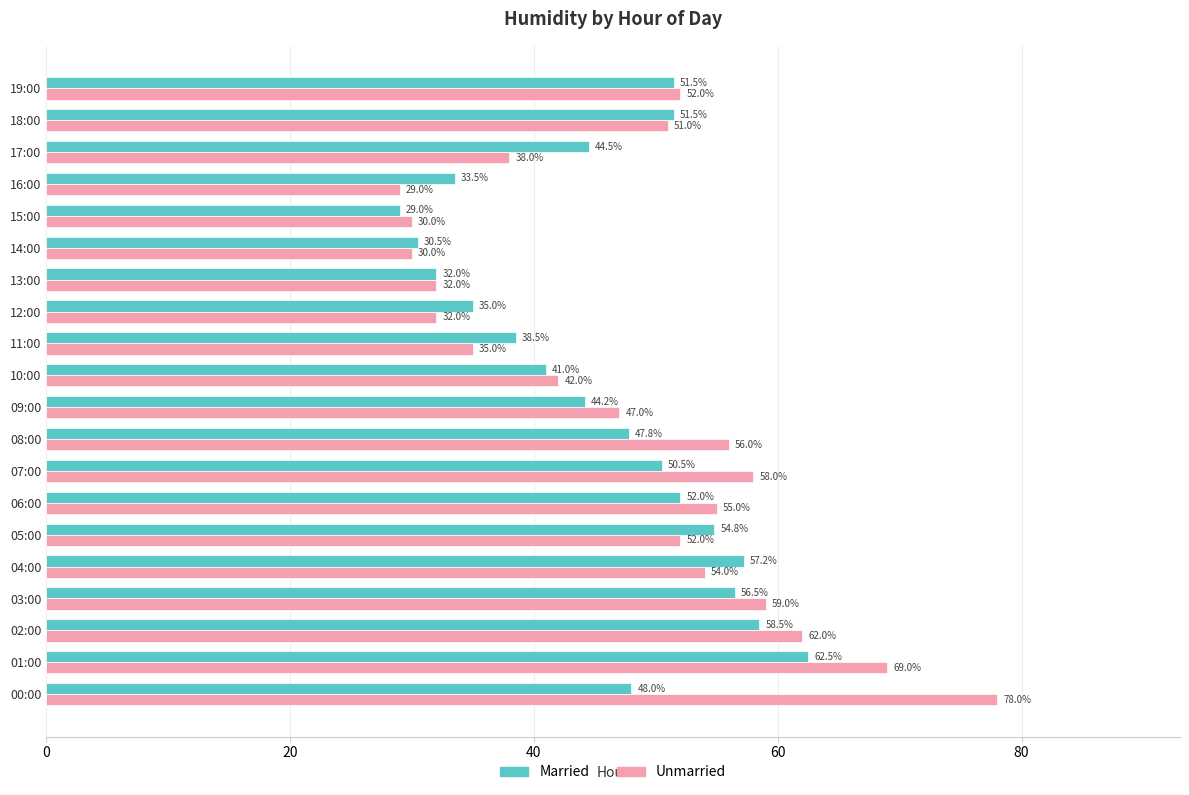

Is it true that Unmarried equals 41.3 at 01:00?

False